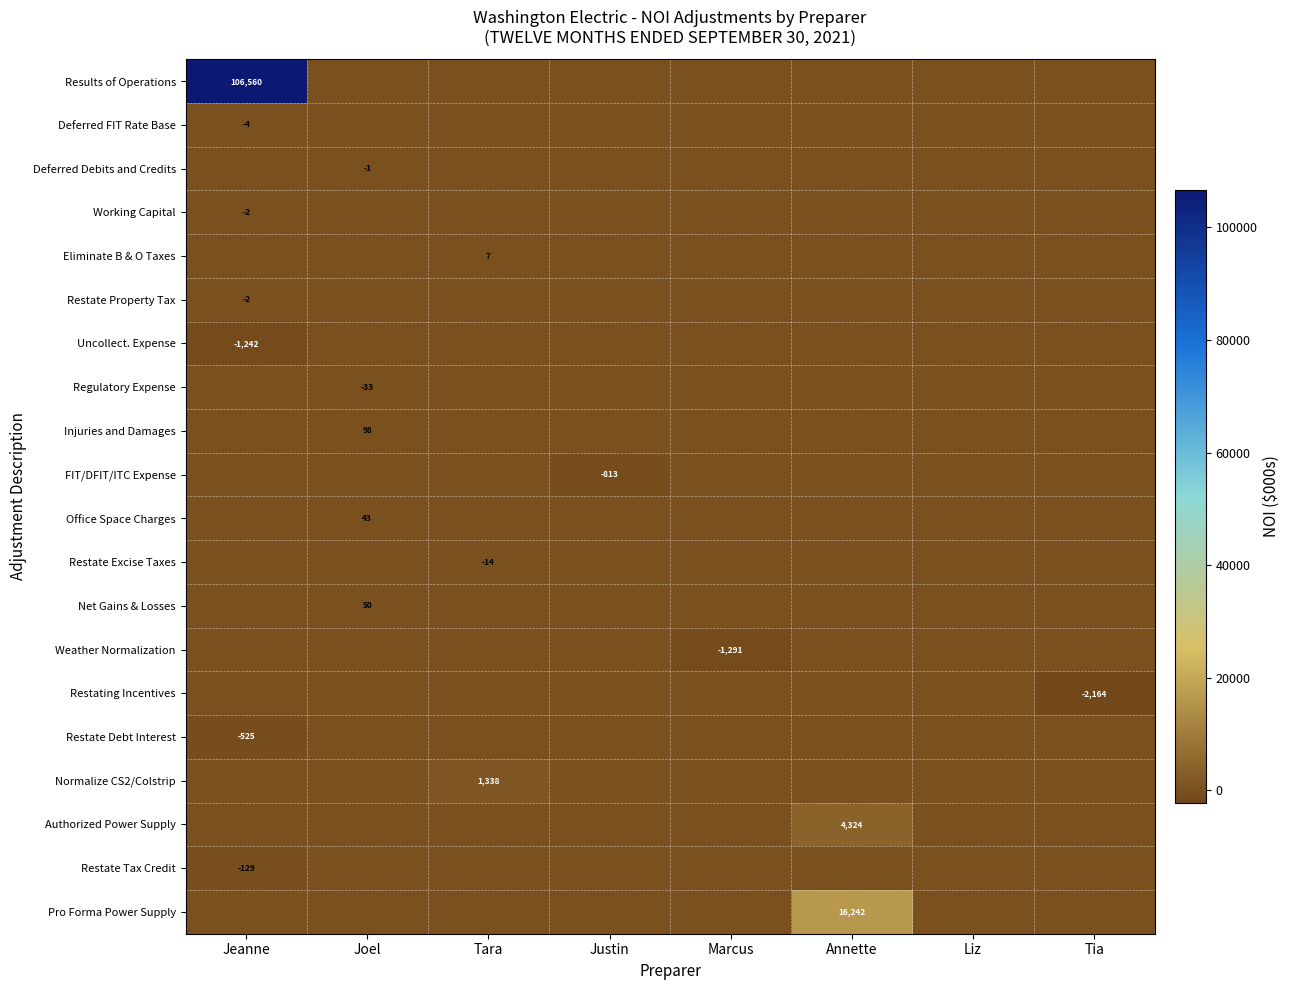

What is the sum of all Normalize CS2/Colstrip values?

1338.3